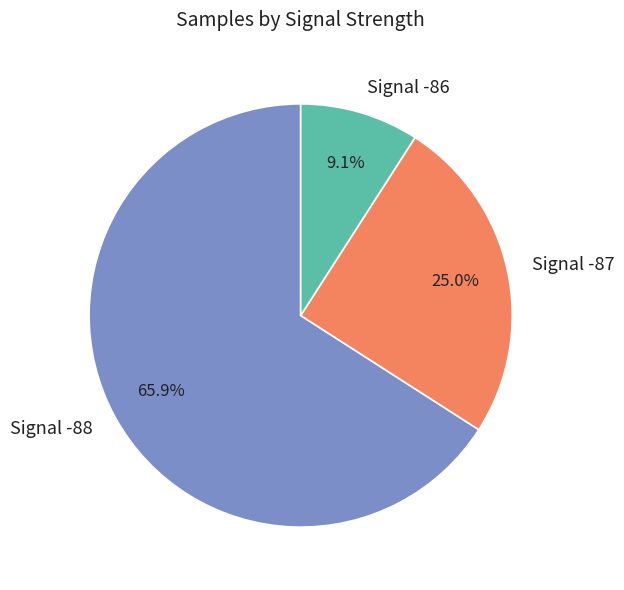

What is the largest slice in the pie chart?

Signal -88